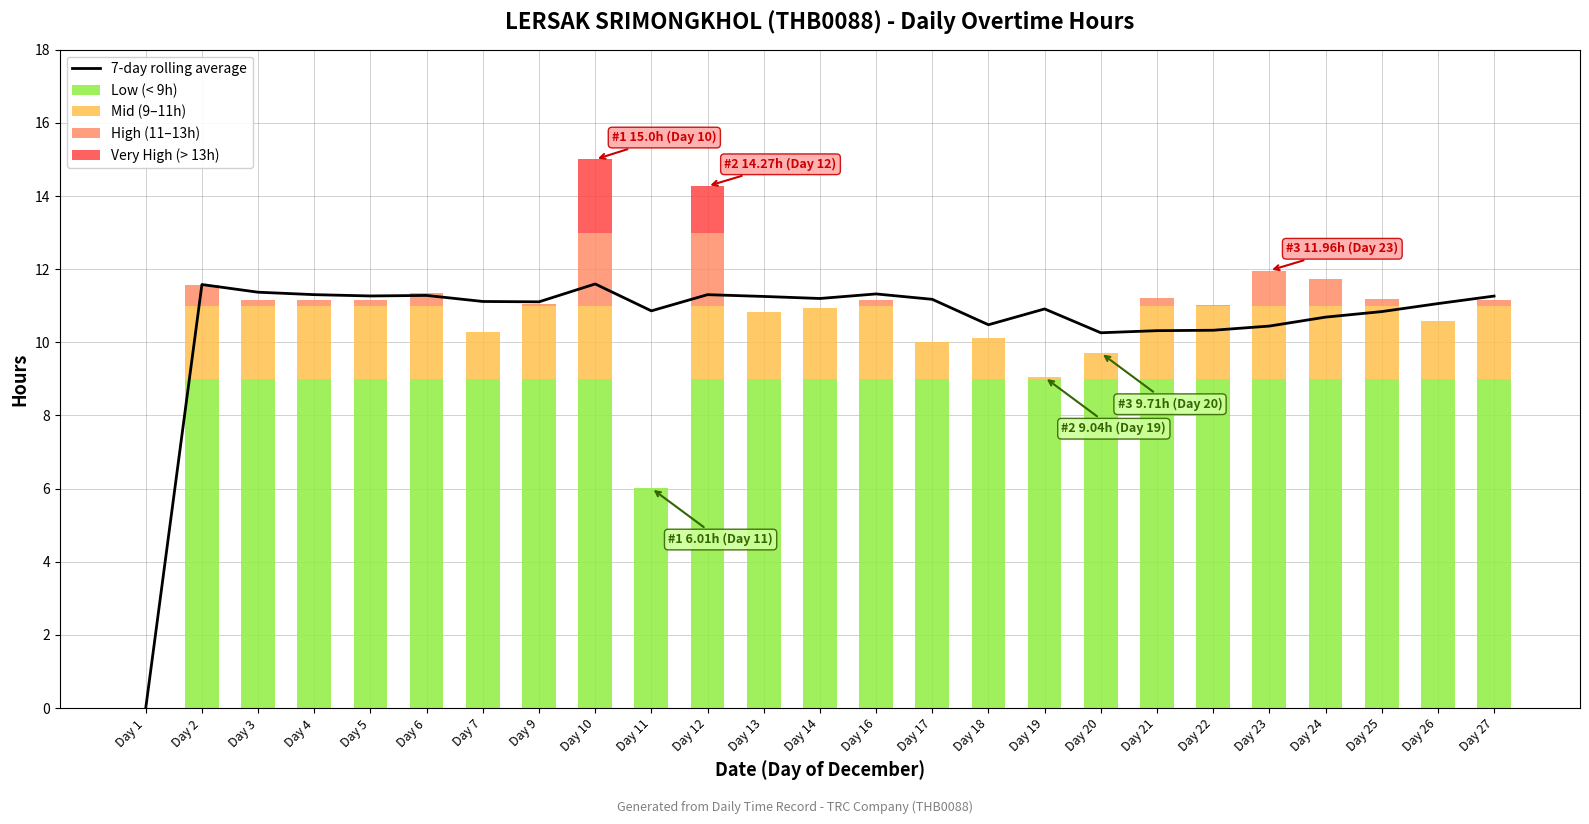

At how many categories does at least one series exceed 2?

24